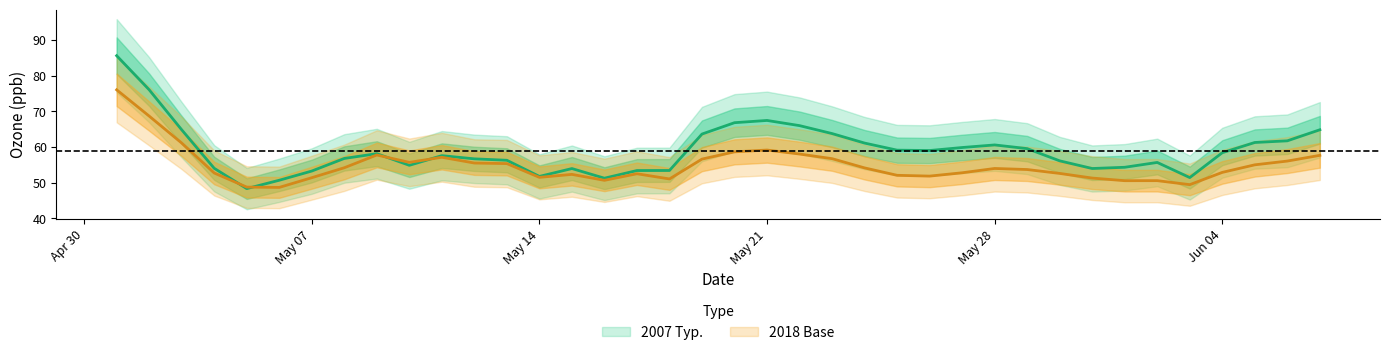

Which has a higher value, 2007-05-09 or 2007-05-20?

2007-05-20